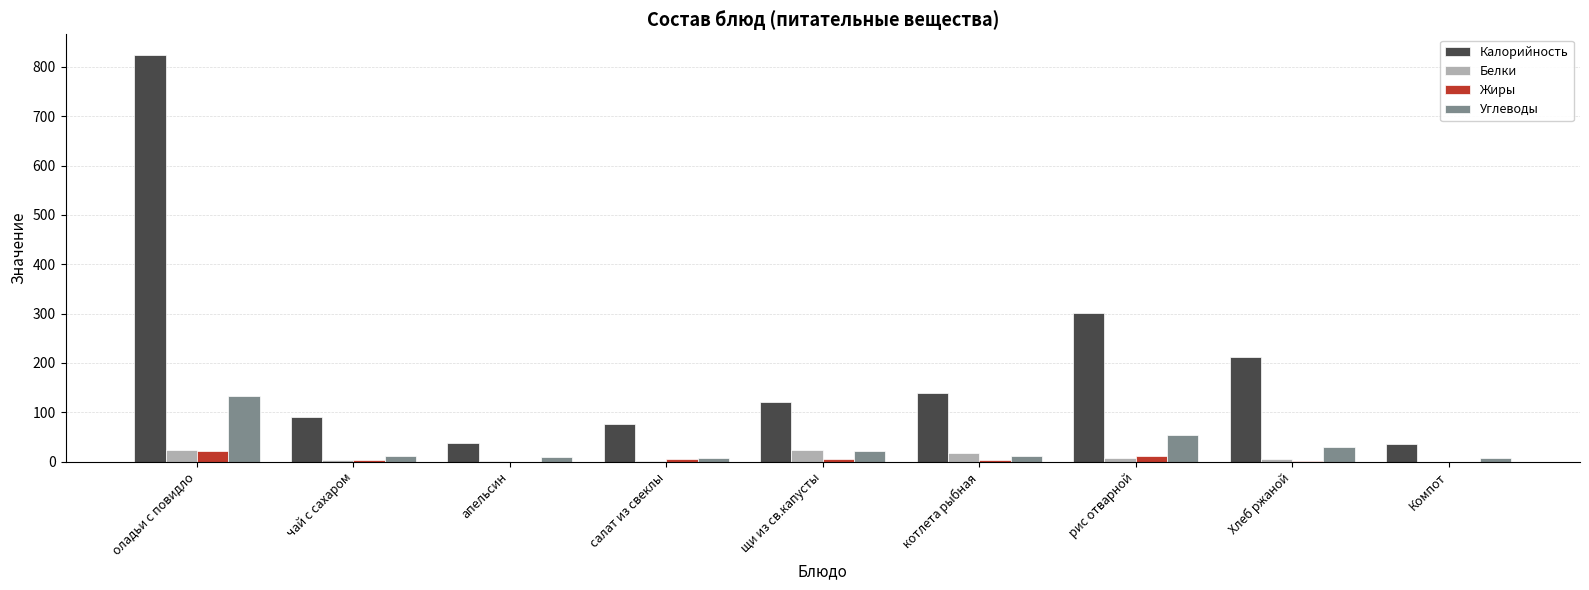

What is the greatest value displayed?

825.0